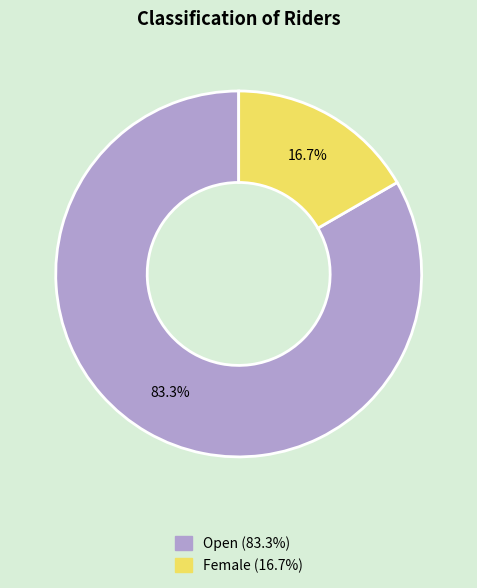

What portion of the pie excludes Female?

83.3%